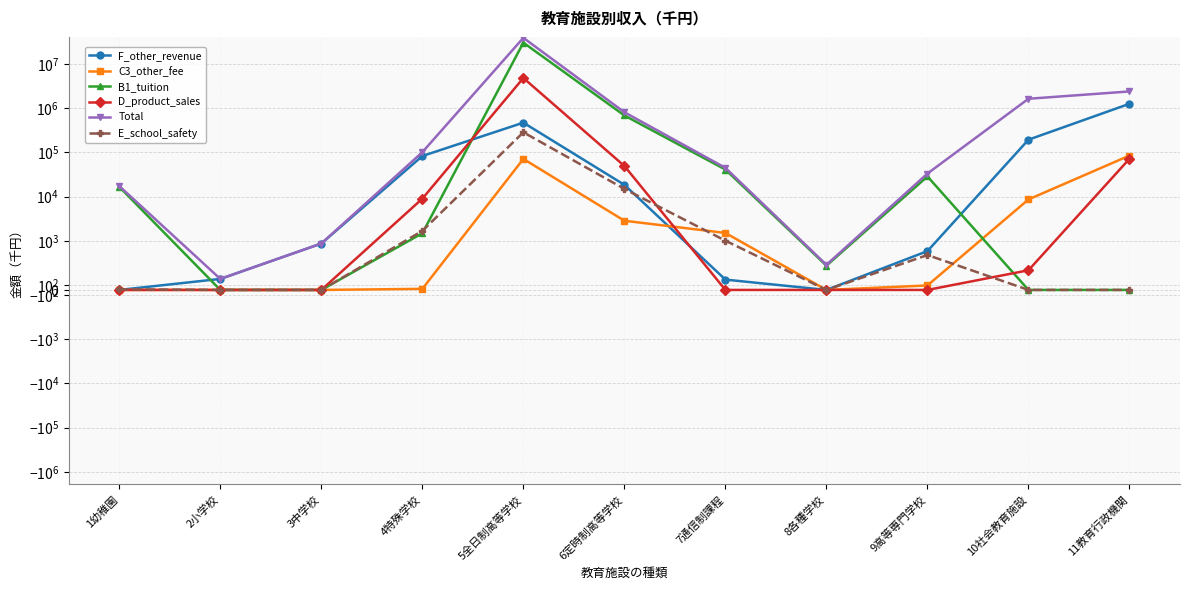

Reading left to right, transcribe all the data shown in this chart.

F_other_revenue: 0	224	944	82303	467033	18381	210	0	790	192474	1247427
C3_other_fee: 0	0	0	22	70778	2837	1503	0	91	8590	84313
B1_tuition: 16544	0	0	1479	30019500	678779	40671	494	28405	0	0
D_product_sales: 0	0	0	8951	4769068	48989	0	0	0	400	71421
Total: 17240	224	944	100470	38593622	802823	44399	511	33063	1619565	2370667
E_school_safety: 13	0	0	1673	282631	14853	1005	0	710	0	0